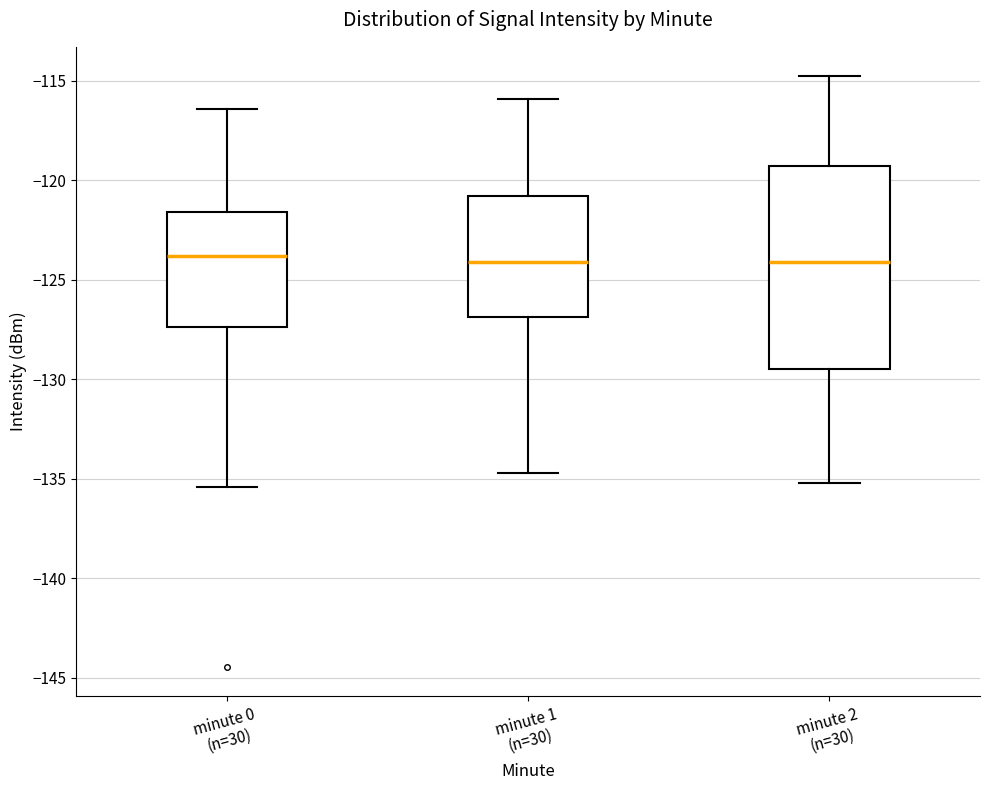

Comparing the boxes themselves (not the whiskers), which one is the tallest?

minute 2 (n=30)